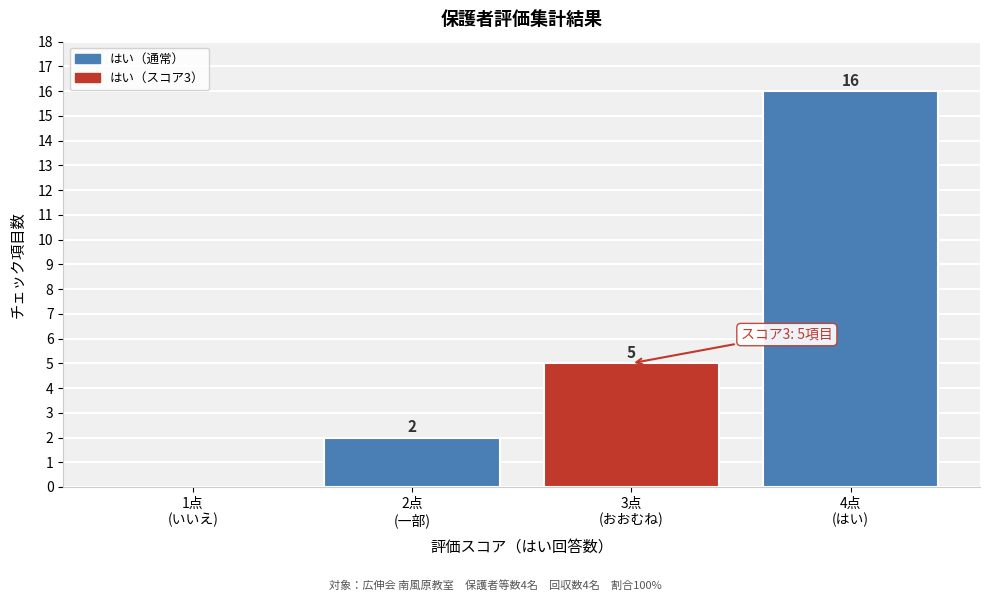

What is the maximum value shown in the chart?

16